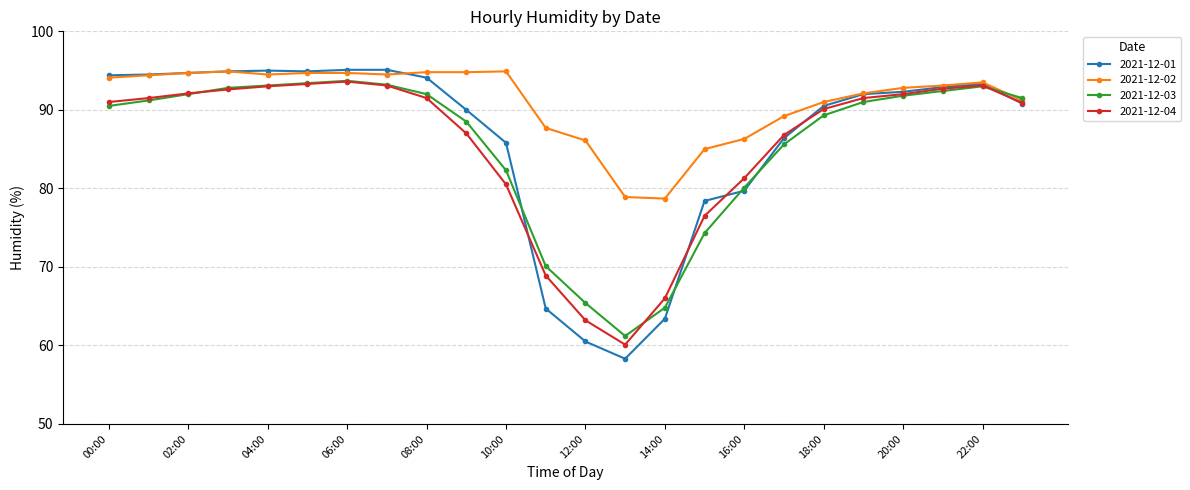

In 2021-12-04, how many points are higher than both neighbors (excluding endpoints)?

2